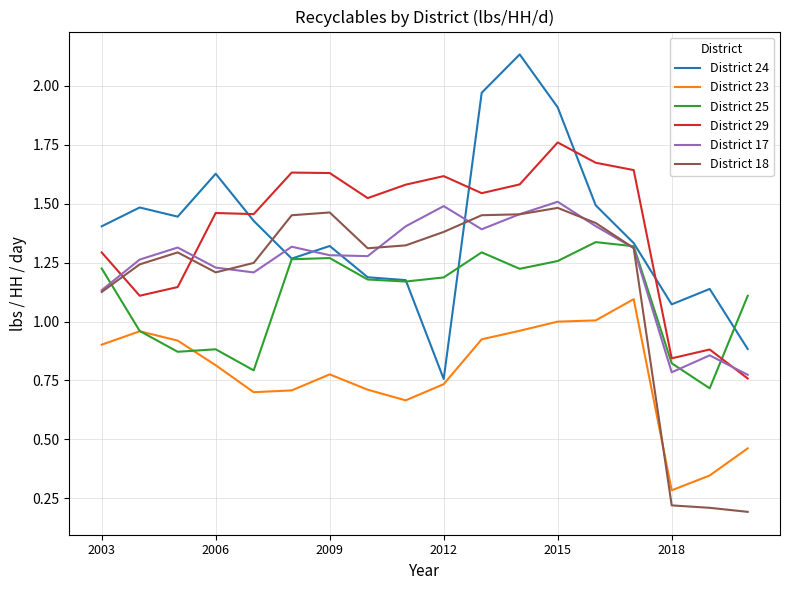

True or false: District 23 and District 29 intersect in this chart.

False